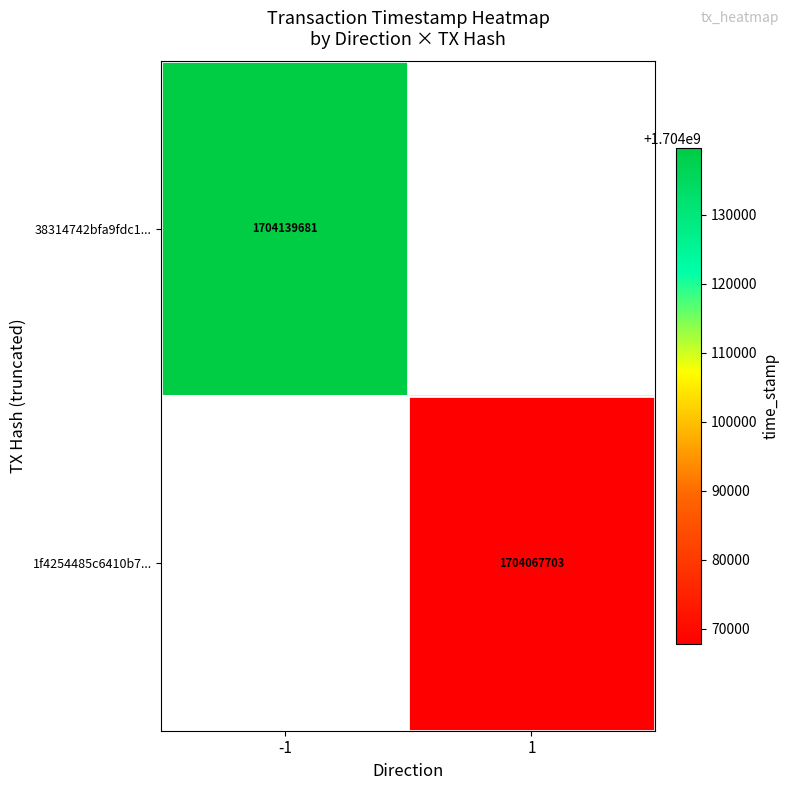

True or false: 1f4254485c6410b7... has a value of 1704067703 at 1.

True